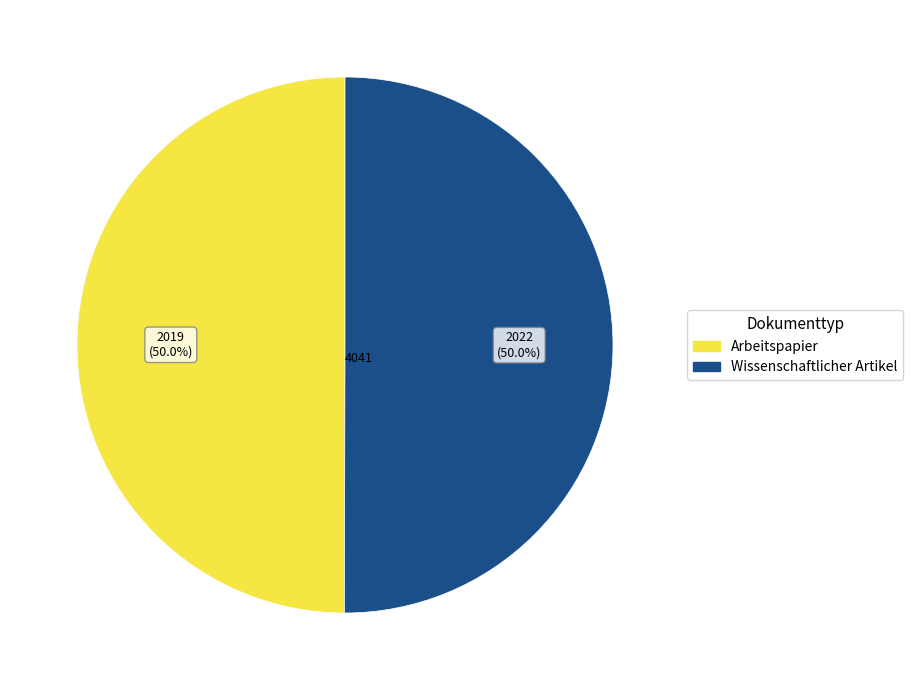

What is the total percentage of Arbeitspapier and Wissenschaftlicher Artikel?

100.0%